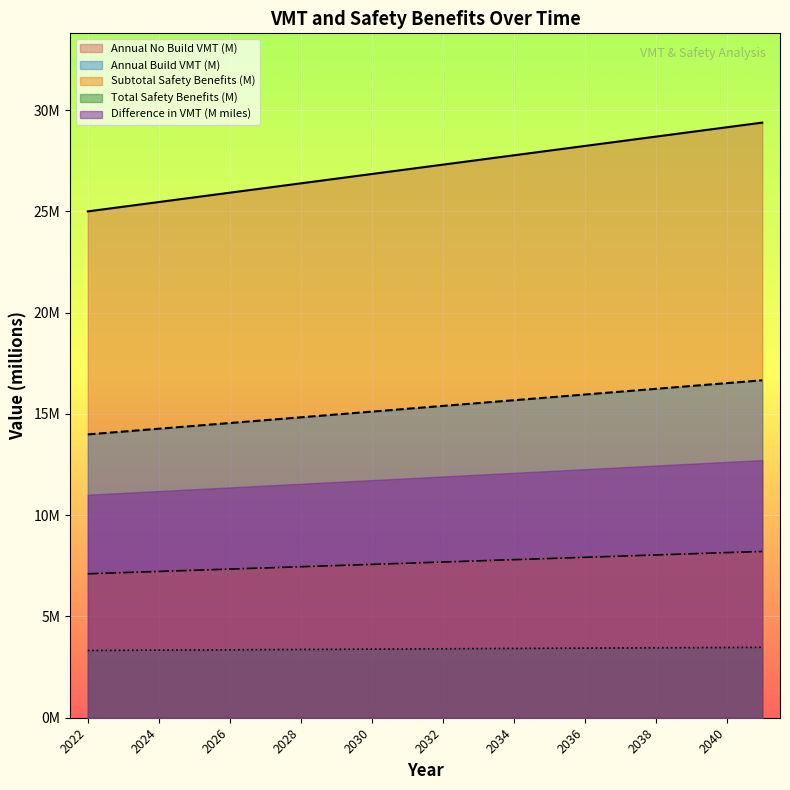

True or false: Annual No Build VMT and Annual Build VMT cross at least once.

False